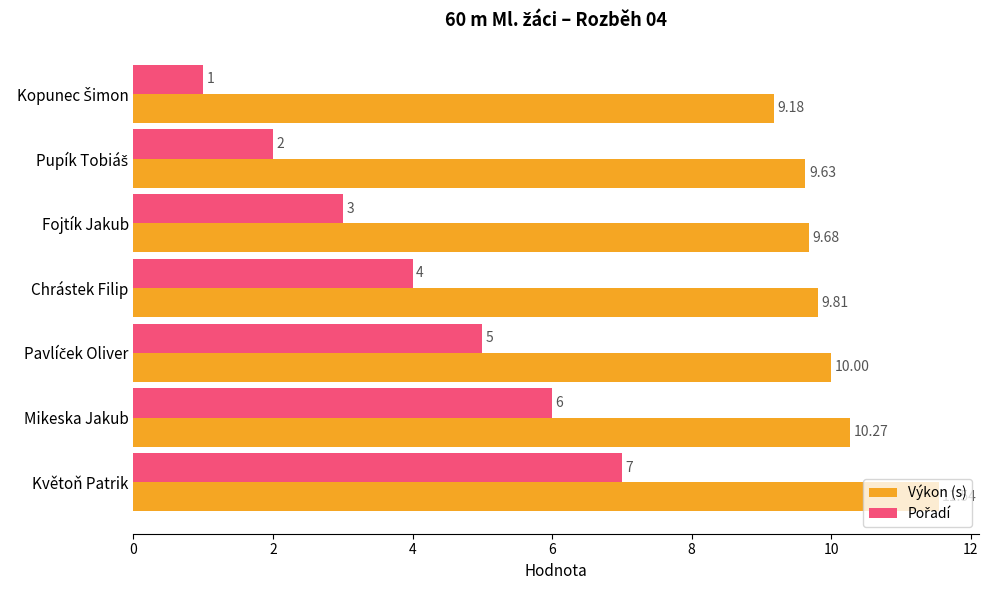

At which category is the sum across all series the highest?

Květoň Patrik